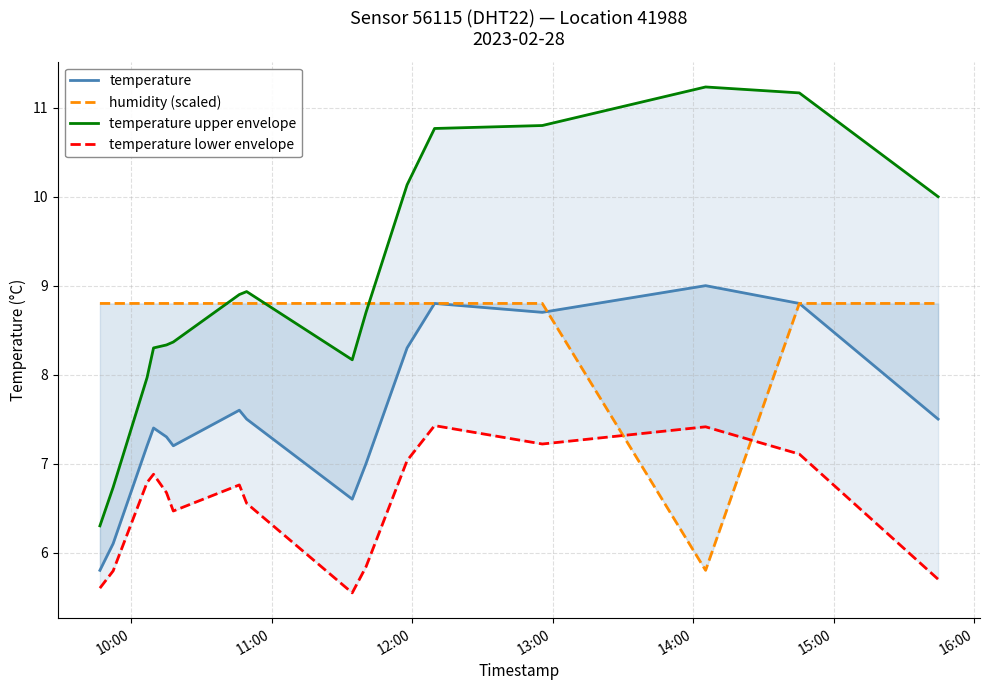

How many data points in temperature are less than 7?

3